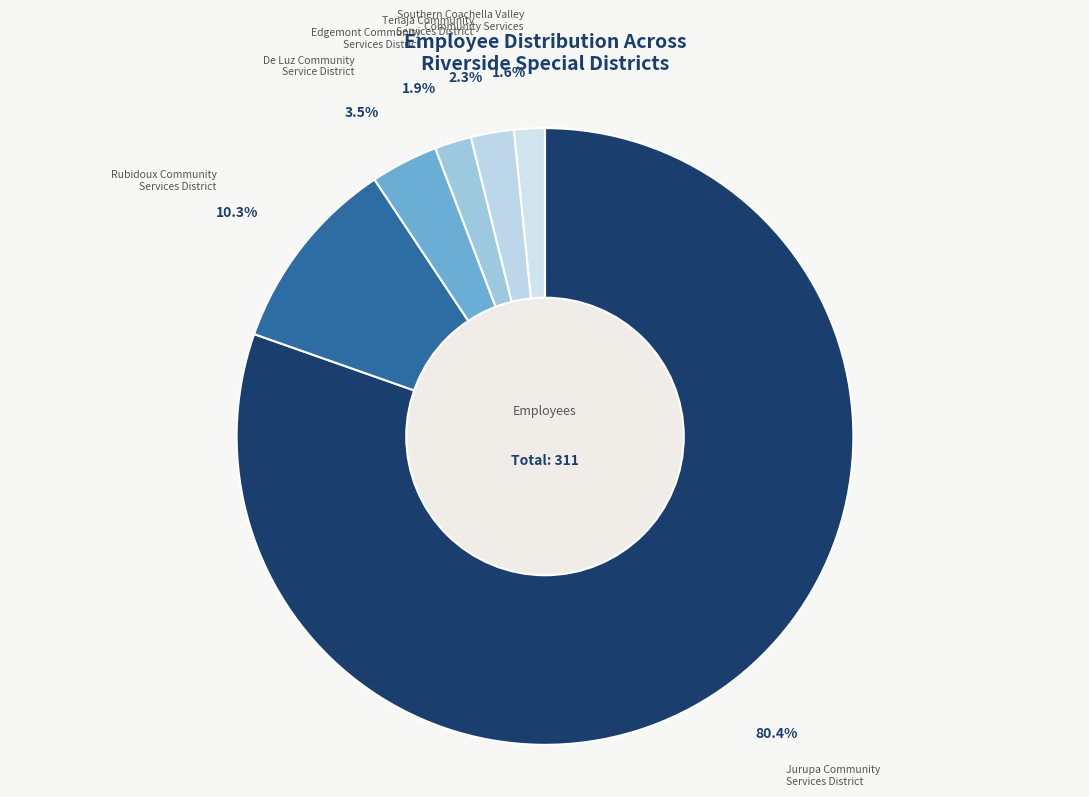

Which slice is the largest?

Jurupa Community Services District